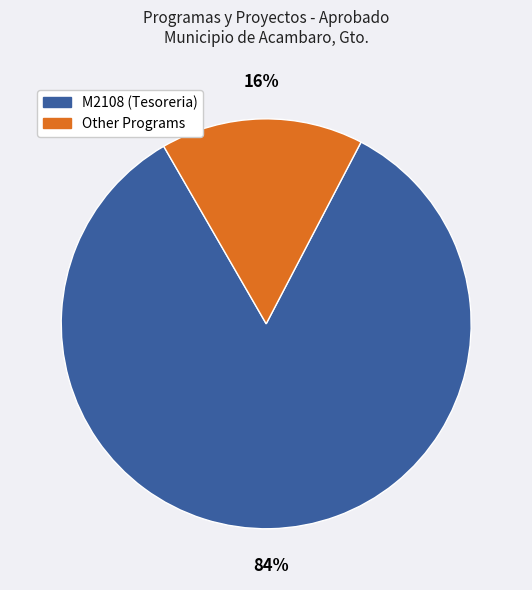

To the nearest percent, what is the difference between the largest and smallest slice percentages?

68%